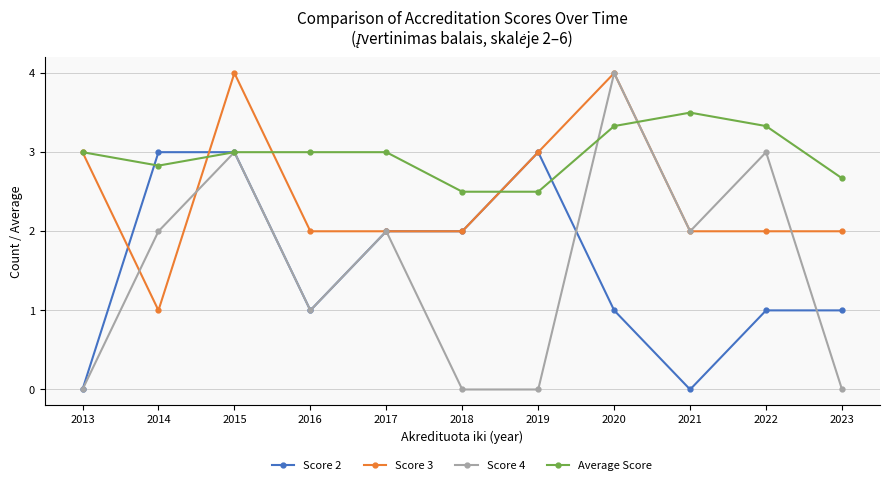

What is the highest value of the Score 3 series?

4.0